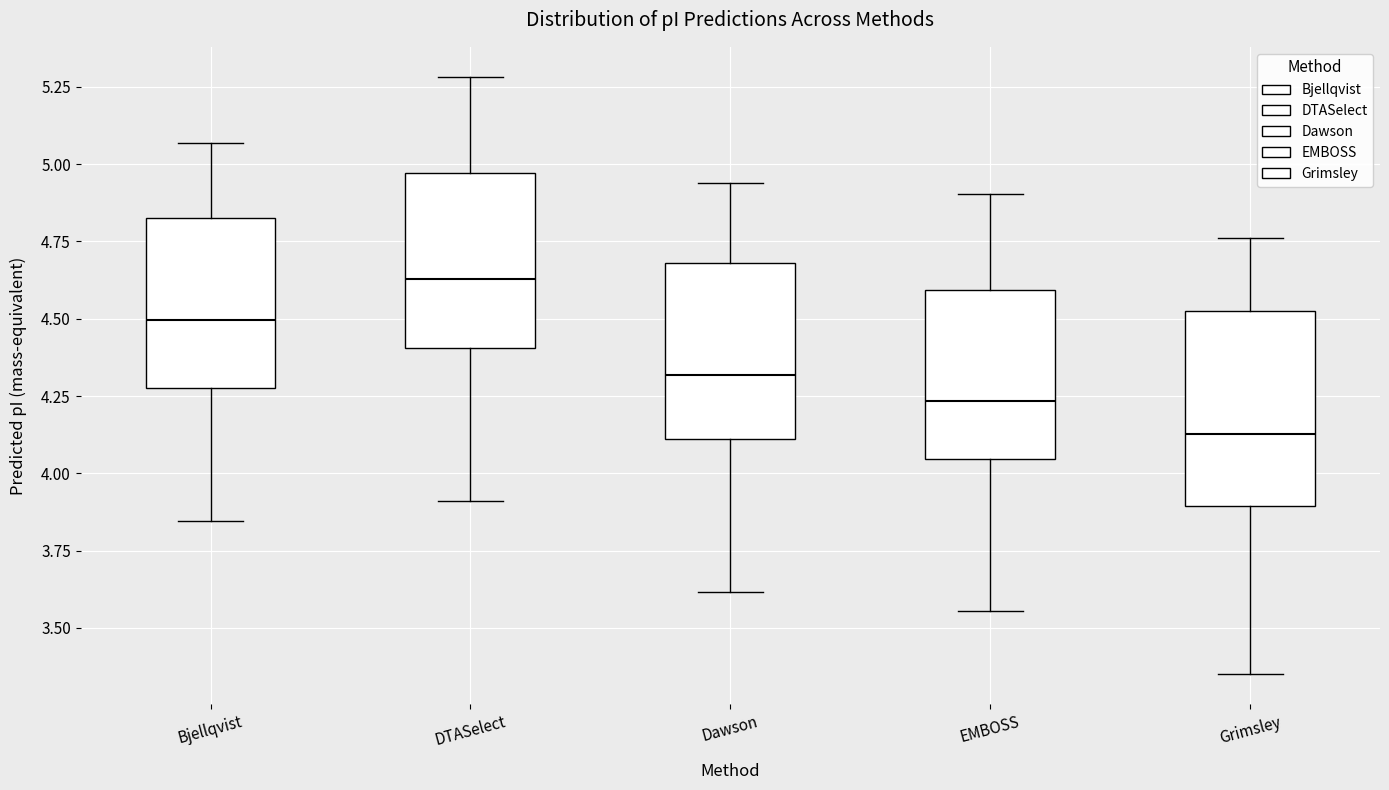

Which box's median line is the highest?

DTASelect